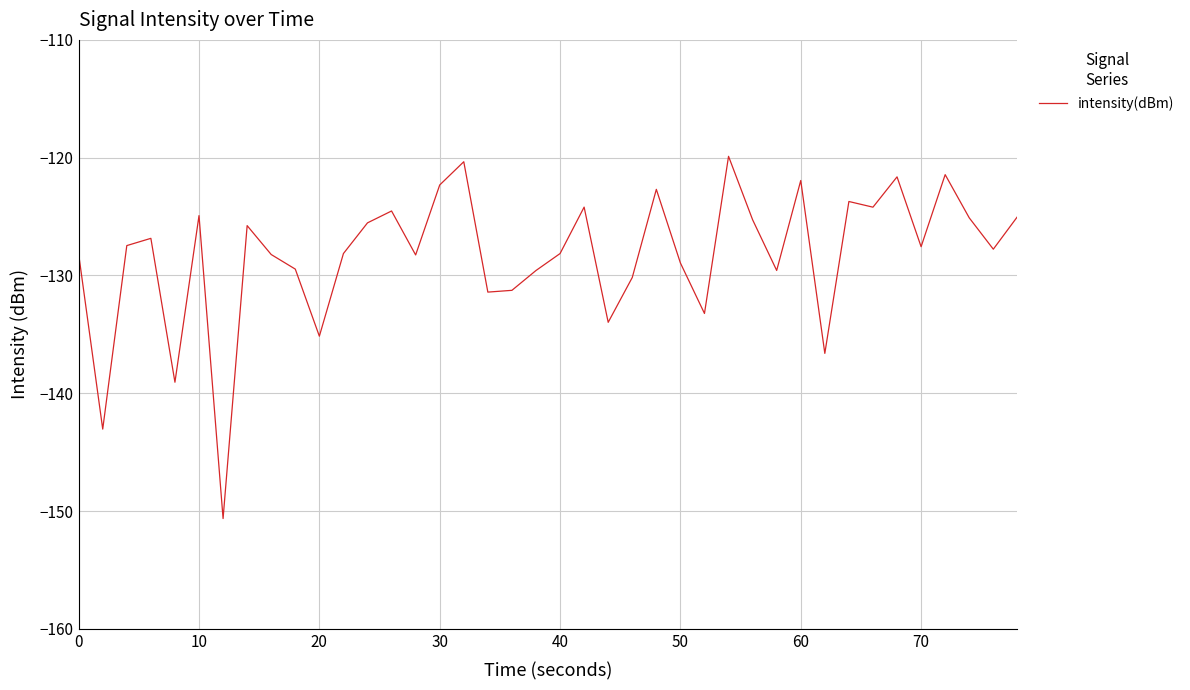

What is the minimum value shown in the chart?

-150.6